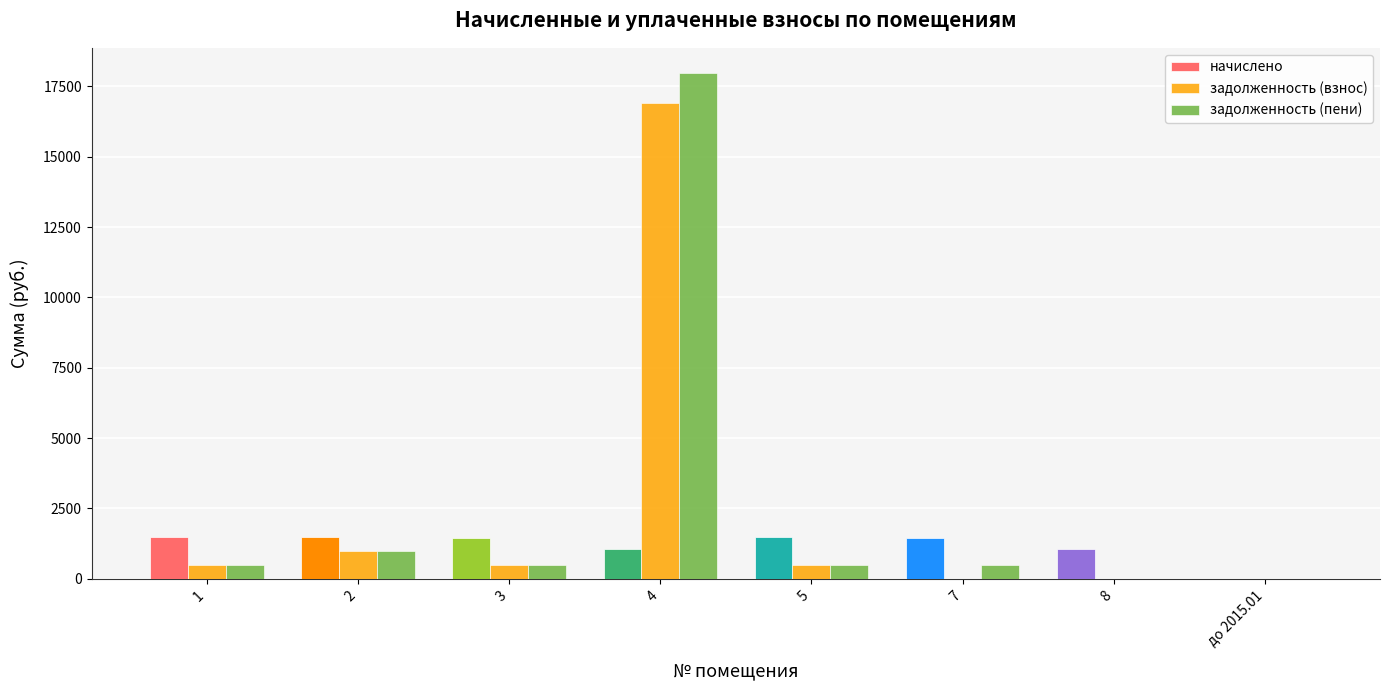

Is the value of начислено at 7 greater than the value of задолженность (взнос) at 4?

No